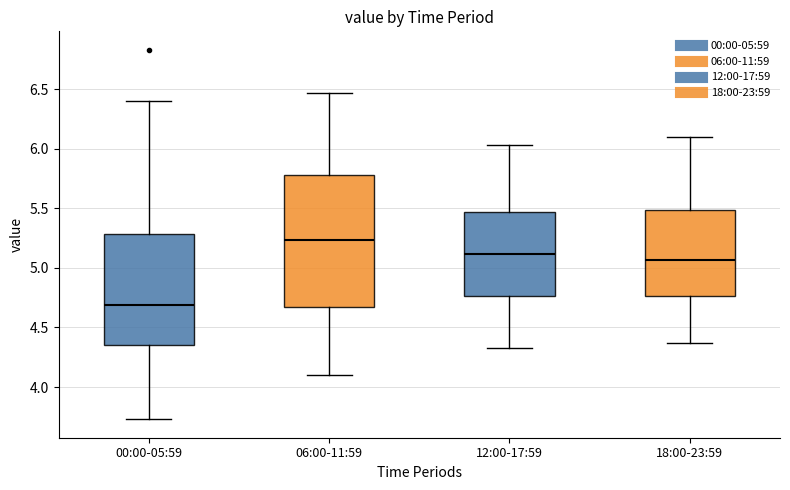

Which box has the highest median line?

06:00-11:59